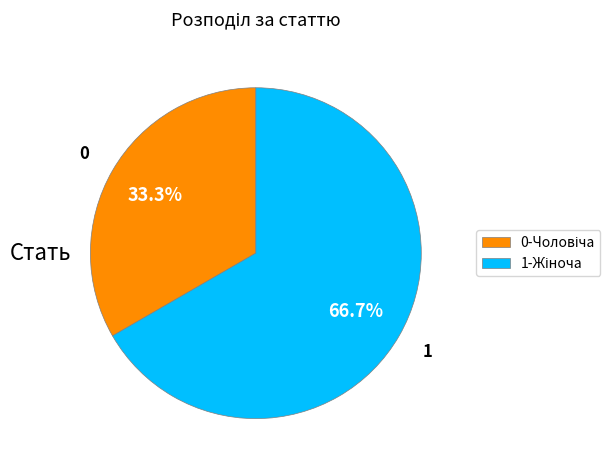

Is there a majority slice in this chart?

Yes